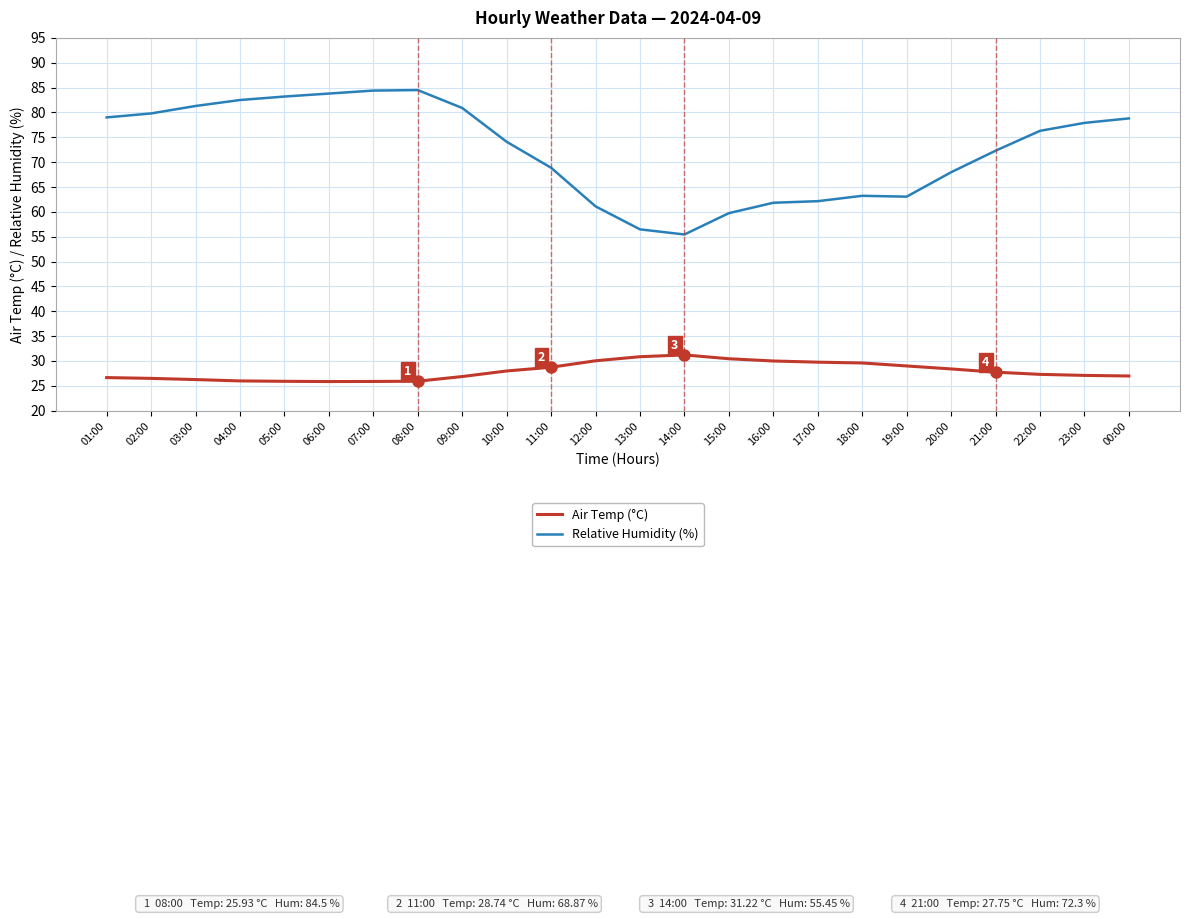

What position from the right is 23:00?

2